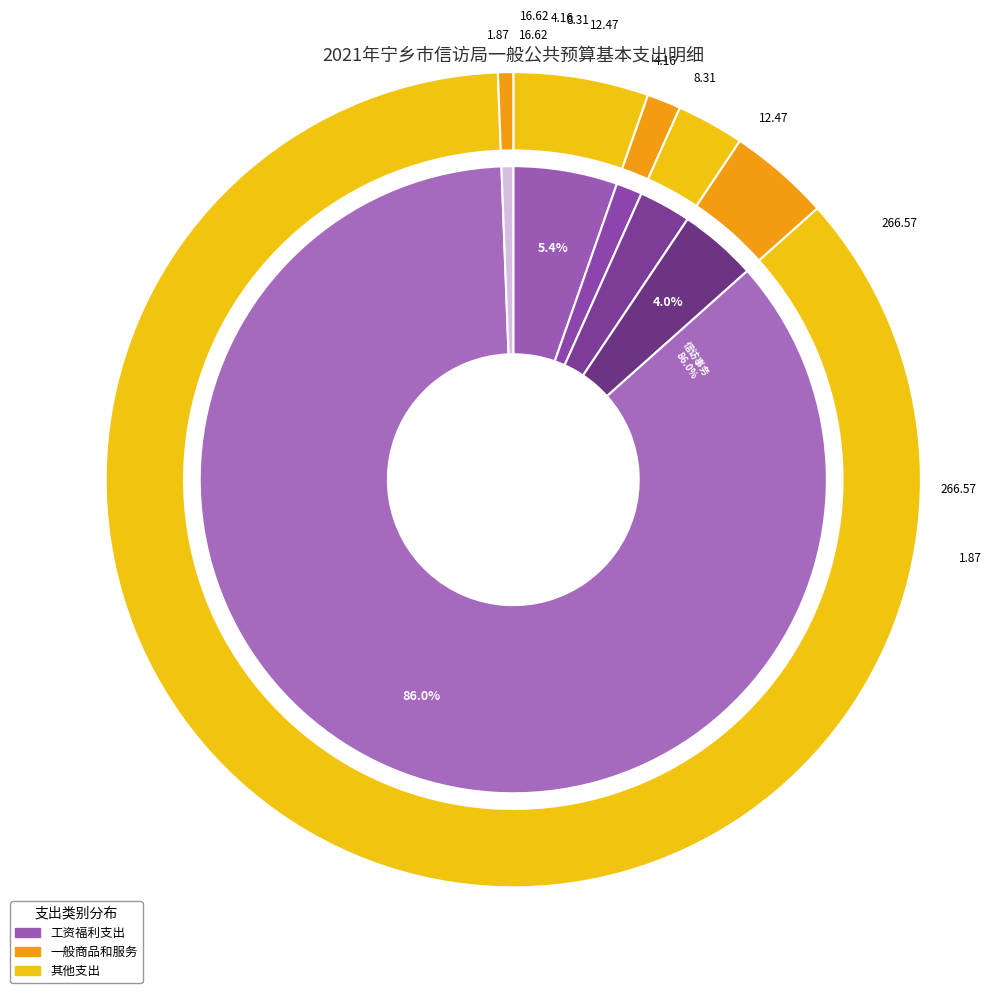

How many segments does this pie chart have?

6